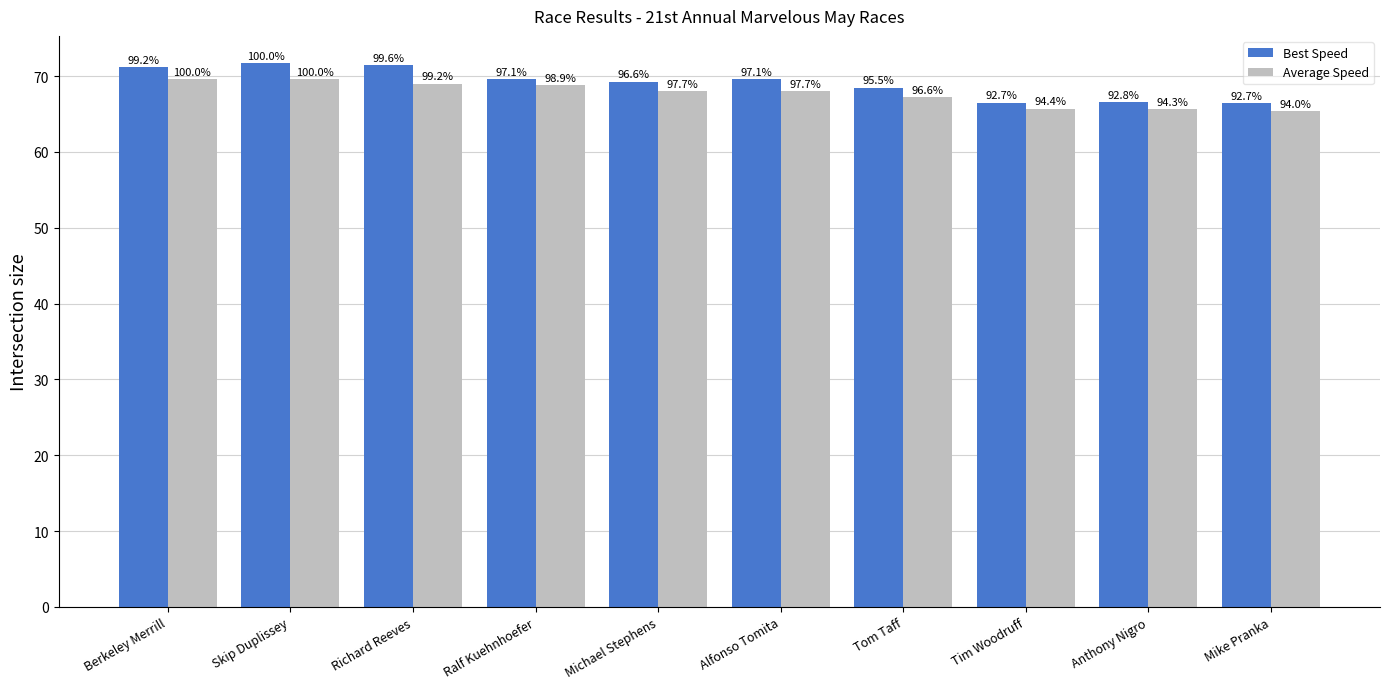

What is the label of the 5th bar from the left?

Michael Stephens